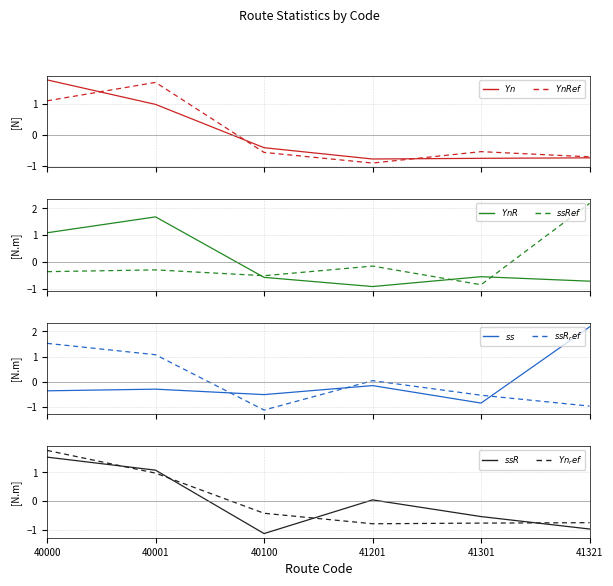

The value of ss at 40001 is -0.3. True or false?

True